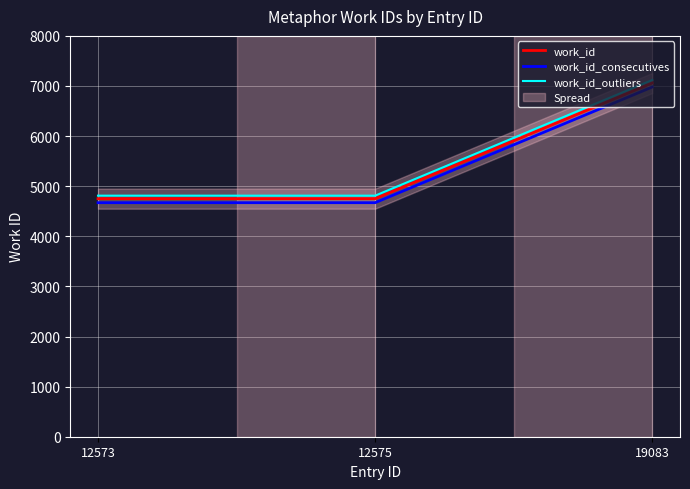

What is the difference between the maximum and minimum values in the work_id_consecutives series?

2309